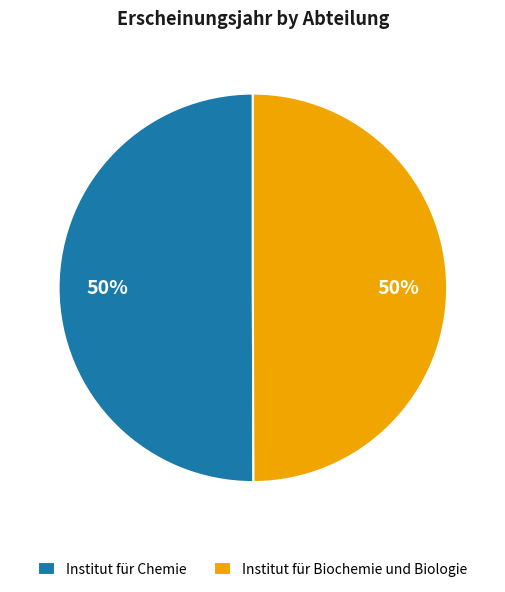

Do Institut für Chemie and Institut für Biochemie und Biologie together represent more than half of the pie?

Yes